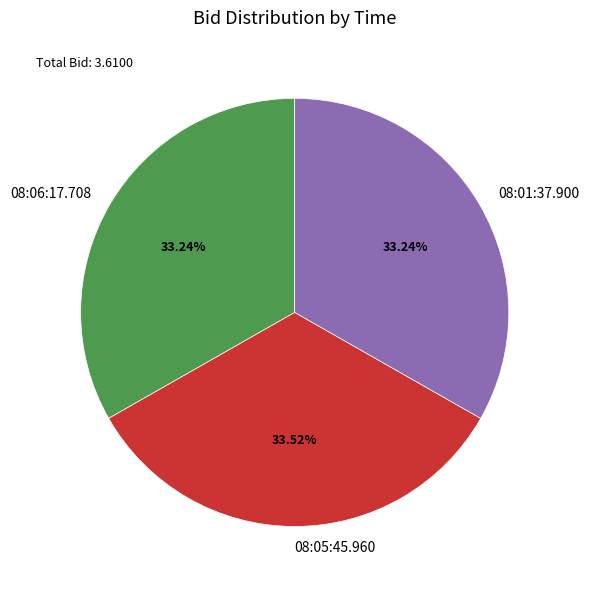

Is the sum of 08:06:17.708 and 08:05:45.960 greater than half?

Yes